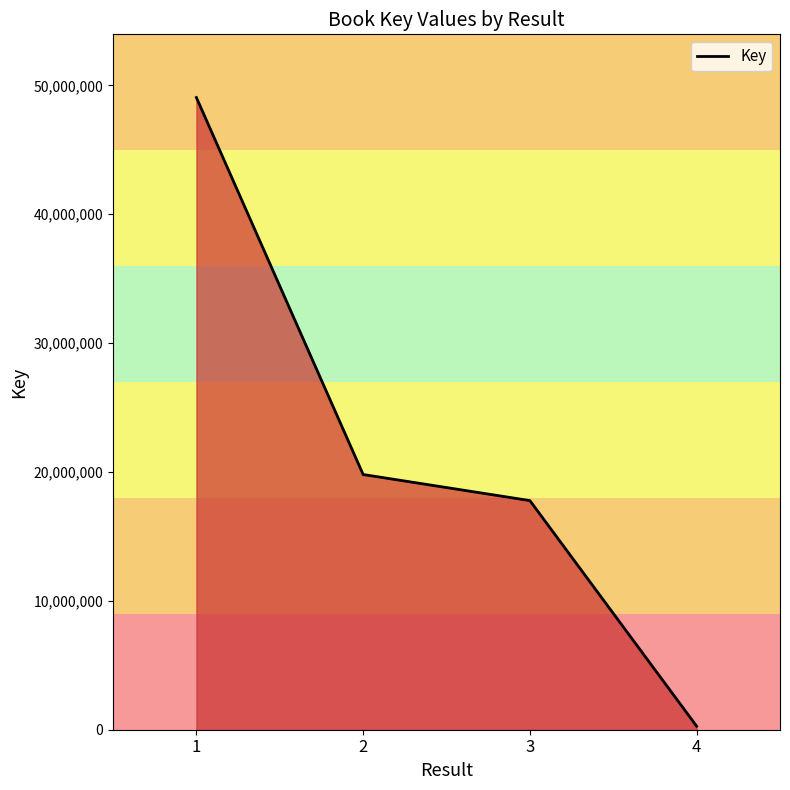

List the labels in order of value, smallest first.

4, 3, 2, 1